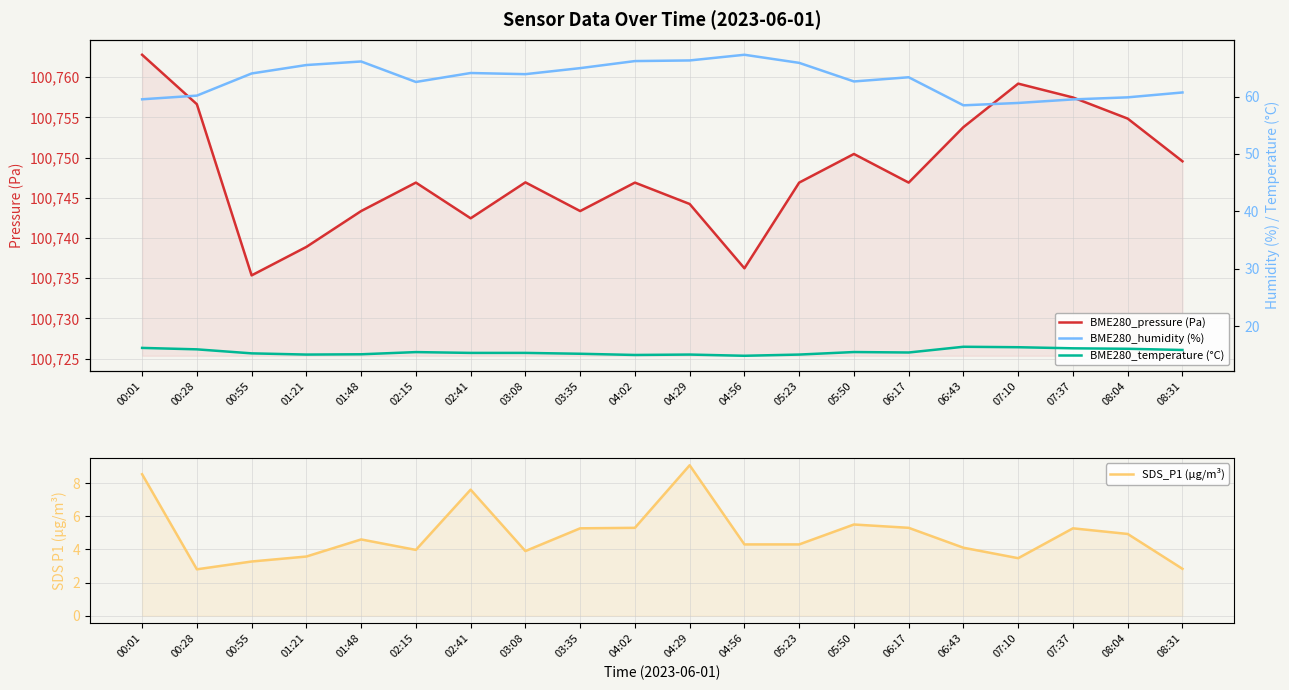

What is the value of the BME280_pressure (Pa) point at the 20th from the left?

100749.5